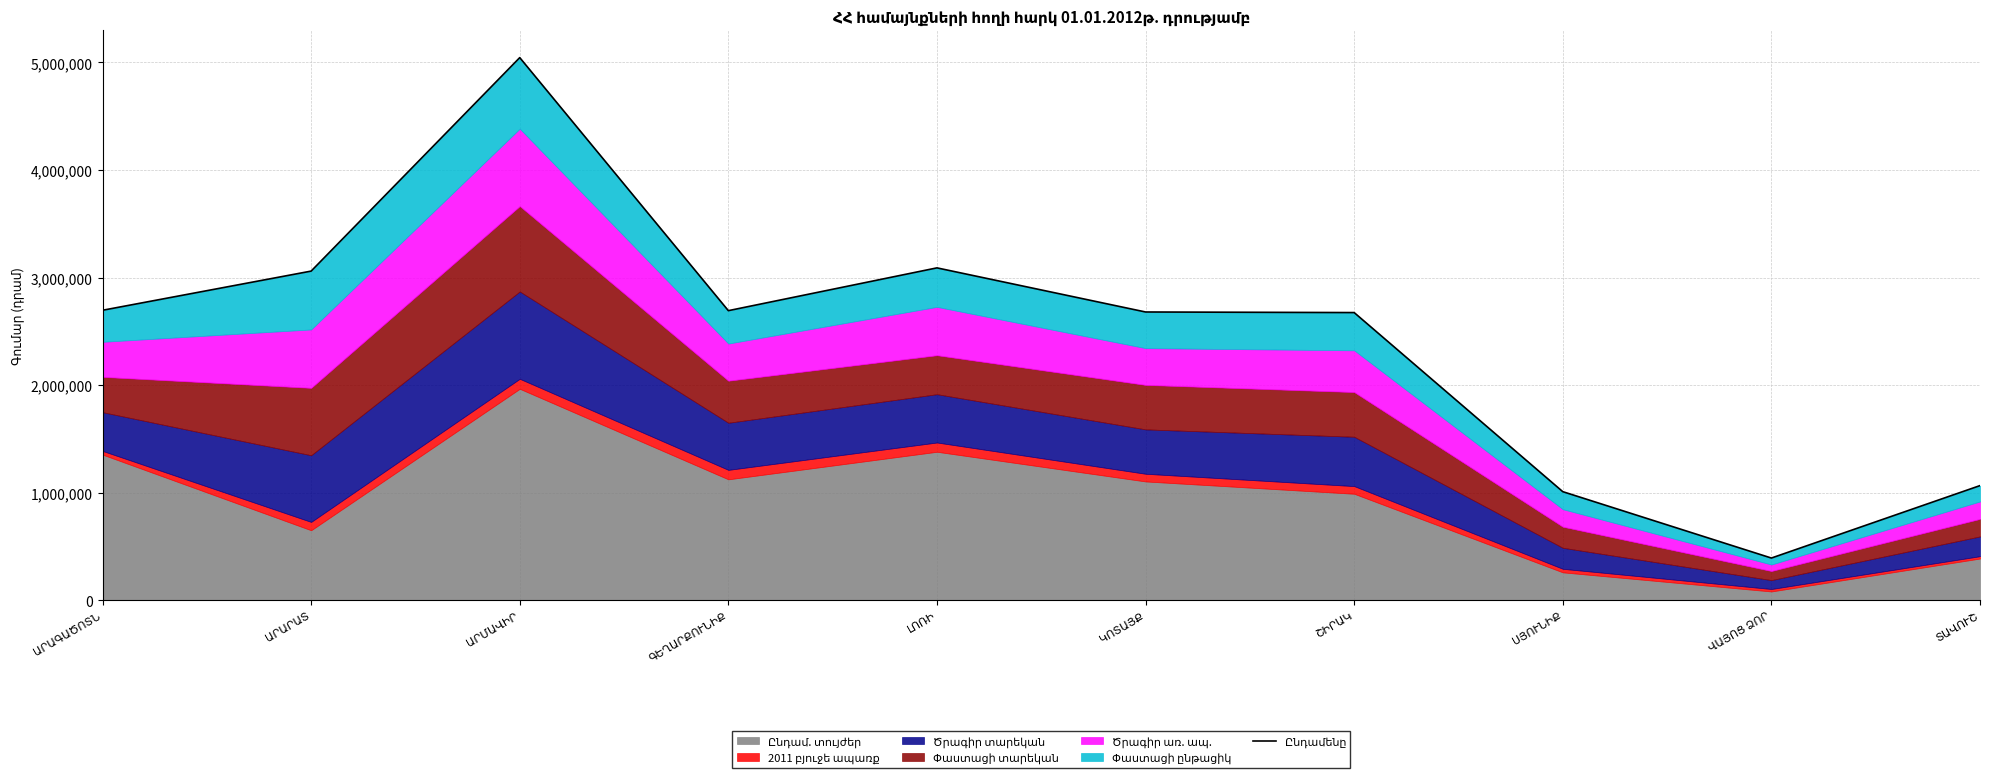

Reading right to left, list all the values displayed in this chart.

ՏԱՎՈՒՇ=1066808.7	ՎԱՅՈՑ ՁՈՐ=393502.6	ՍՅՈՒՆԻՔ=1010490.3	ՇԻՐԱԿ=2675203.9	ԿՈՏԱՅՔ=2680617.3	ԼՈՌԻ=3090702.2	ԳԵՂԱՐՔՈՒՆԻՔ=2692977.4	ԱՐՄԱՎԻՐ=5045077.1	ԱՐԱՐԱՏ=3060709.2	ԱՐԱԳԱԾՈՏՆ=2696666.0